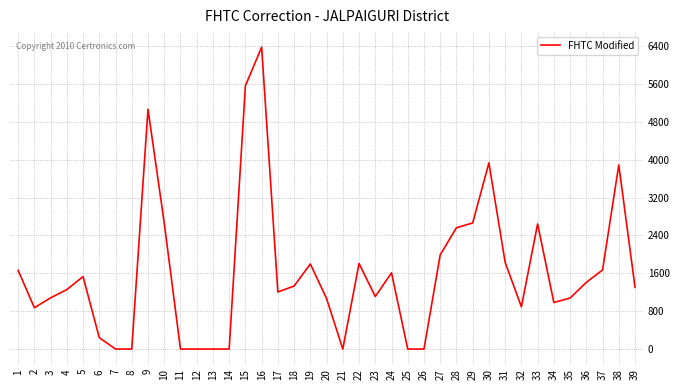

What is the difference between the maximum and minimum values?

6379